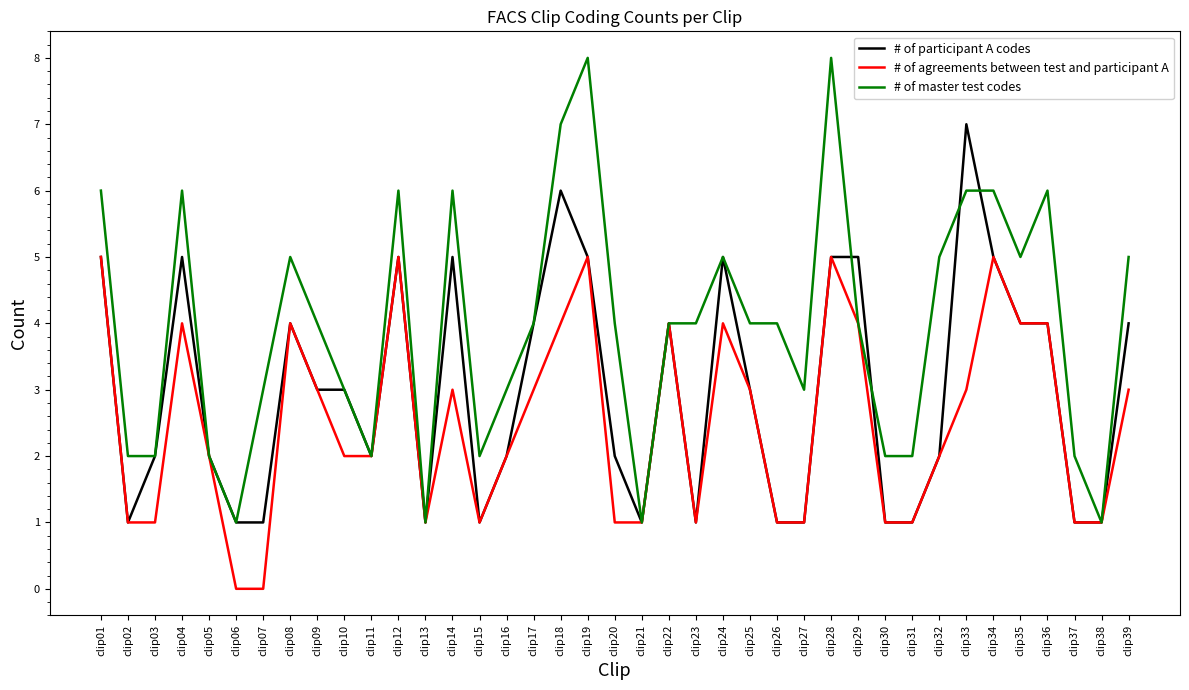

True or false: # of agreements between test and participant A has a value of 3 at clip33.

True